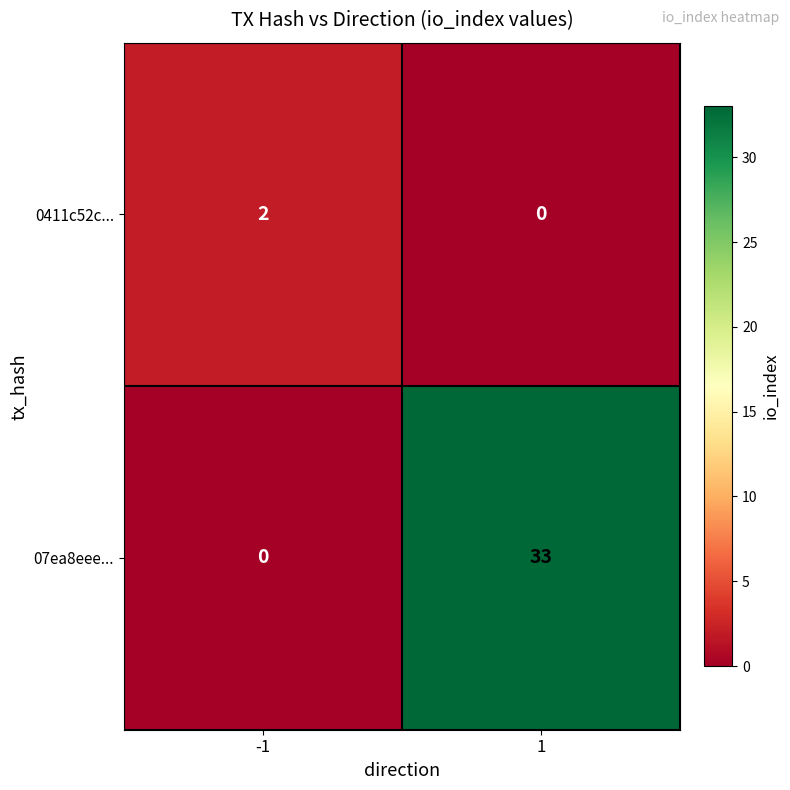

What is the difference between the 07ea8eee... values at 1 and -1?

33